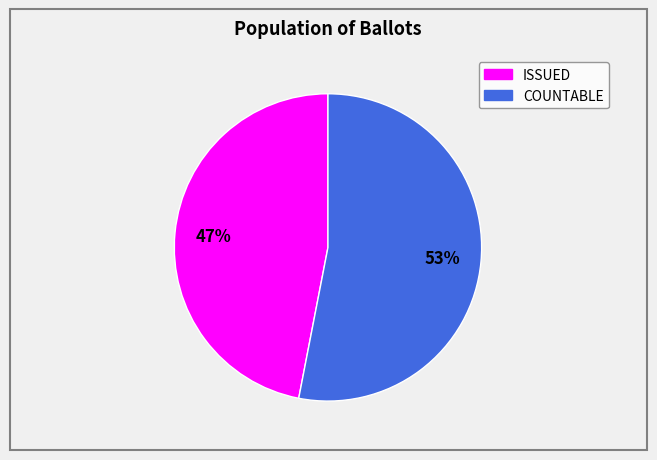

To the nearest percent, what is the difference between the largest and smallest slice percentages?

6%